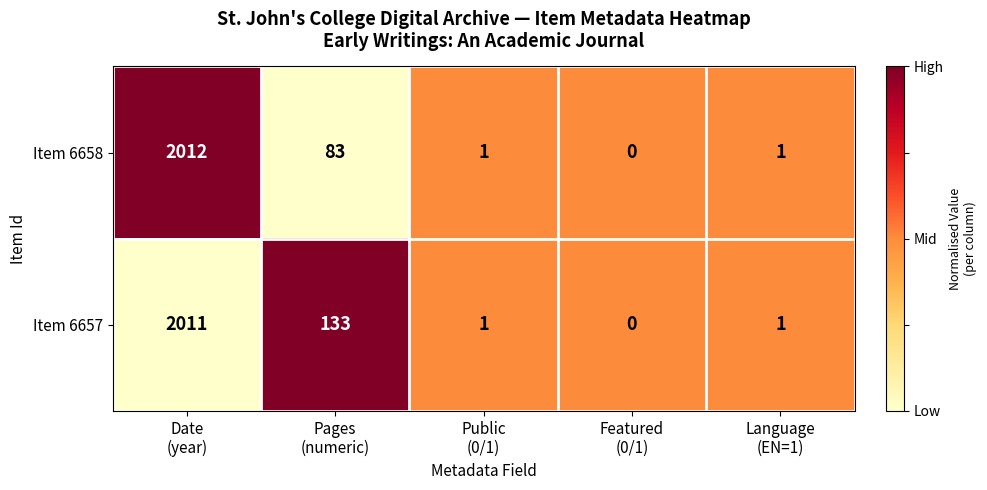

What is the difference between the maximum and second lowest values in the Item 6658 series?

2011